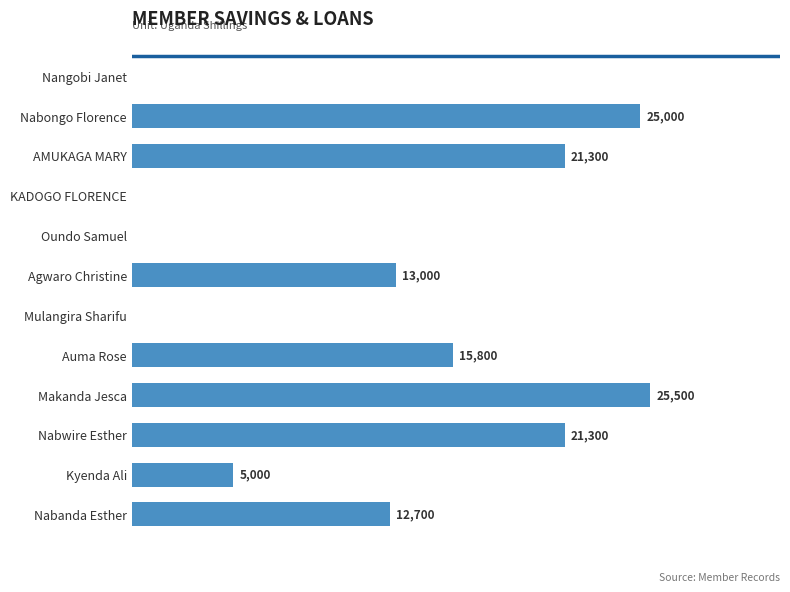

Between Oundo Samuel and Makanda Jesca, which is larger?

Makanda Jesca